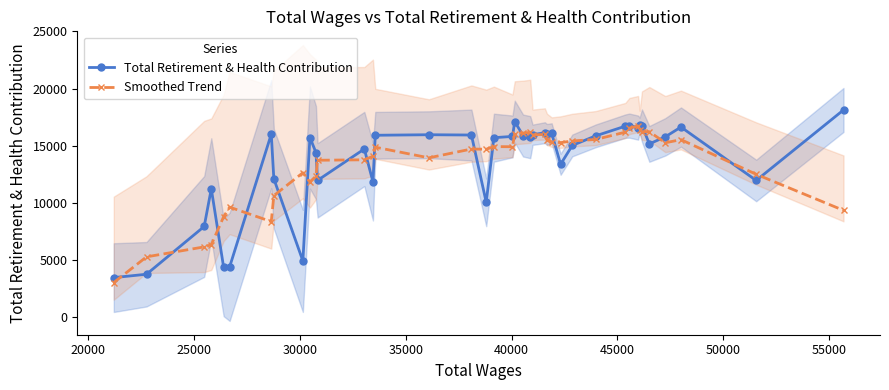

What is the minimum value for Smoothed Trend?

3030.4